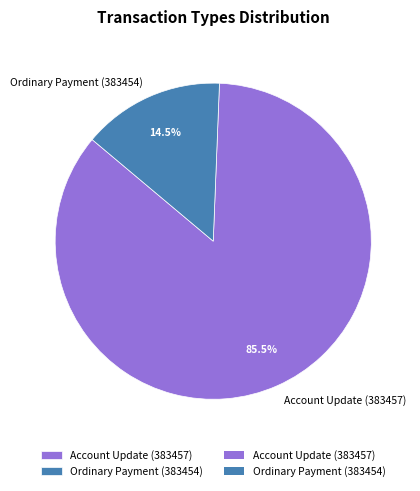

Rank the categories by value from highest to lowest.

Account Update (383457), Ordinary Payment (383454)